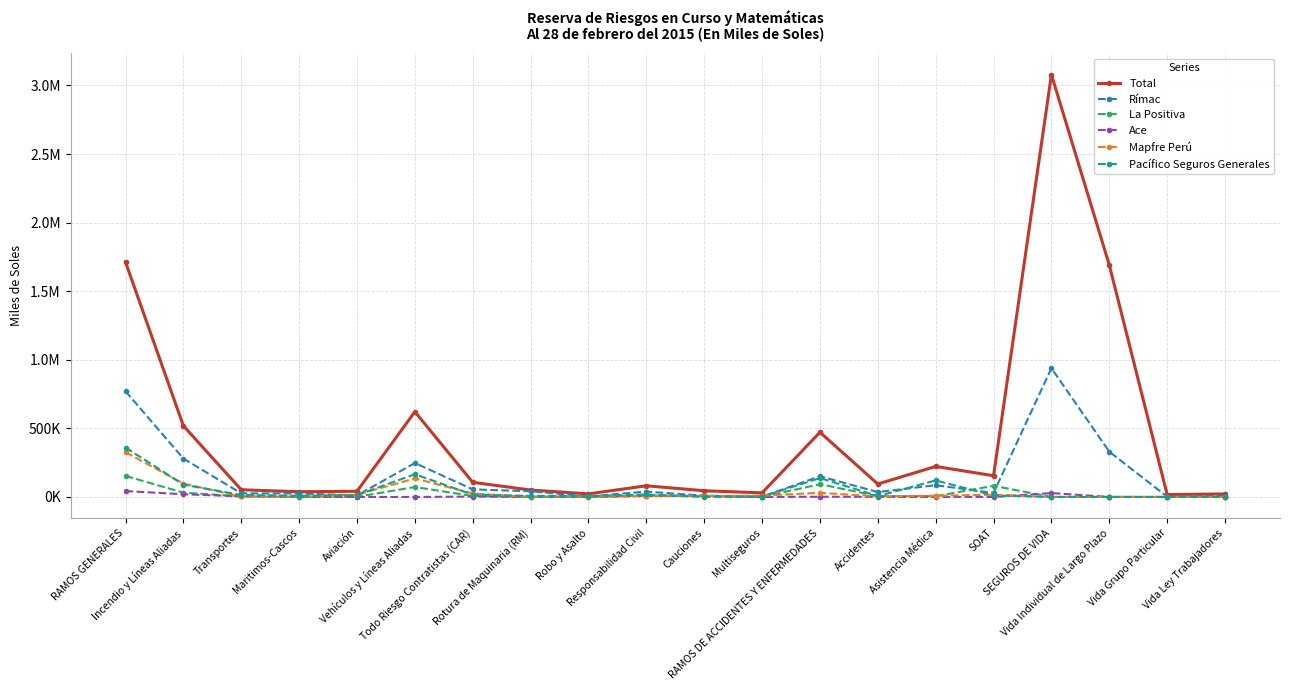

At which category is the sum across all series the highest?

SEGUROS DE VIDA